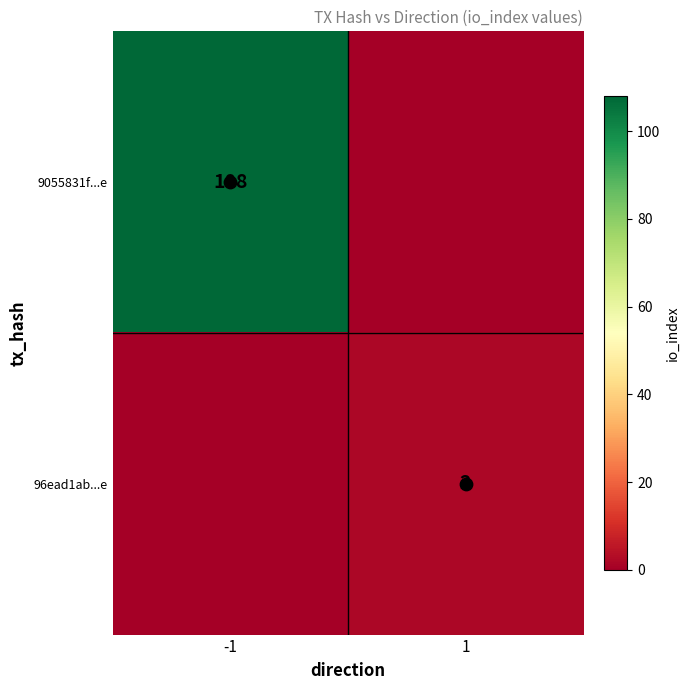

Which series has the largest range (max minus min)?

9055831f...e